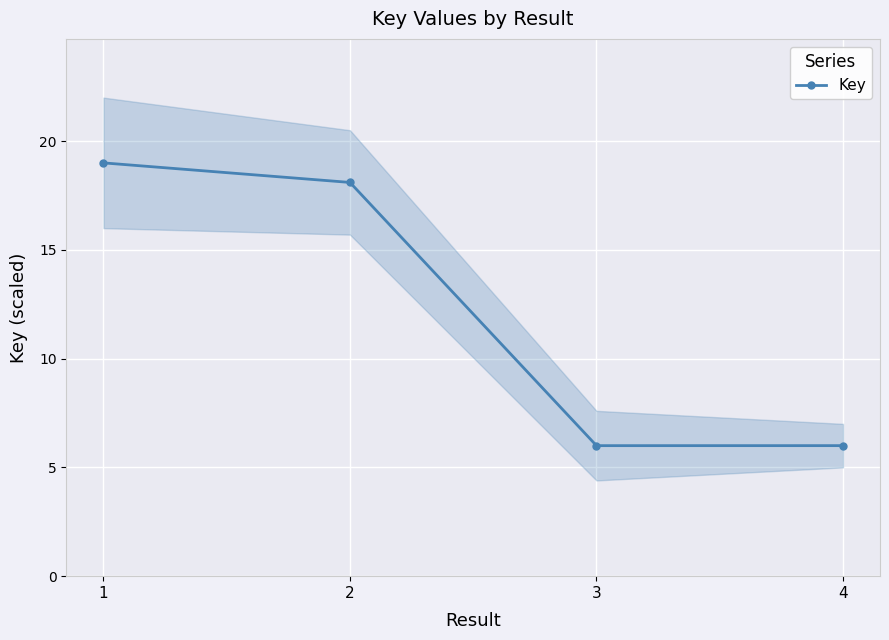

Rank the categories by value from highest to lowest.

1, 2, 4, 3